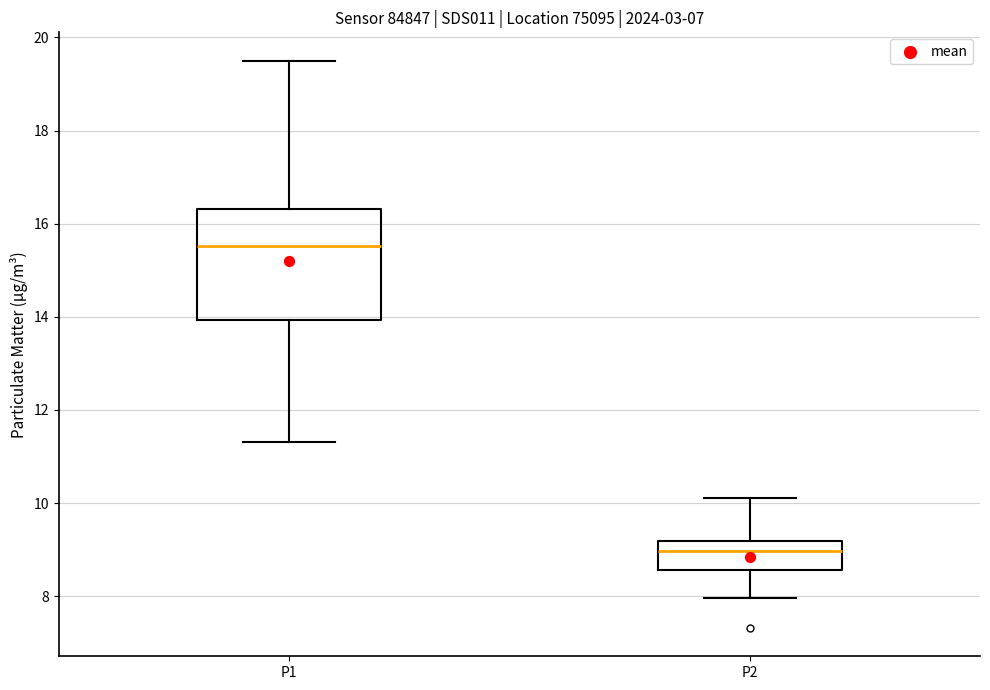

Which box's median line is the lowest?

P2